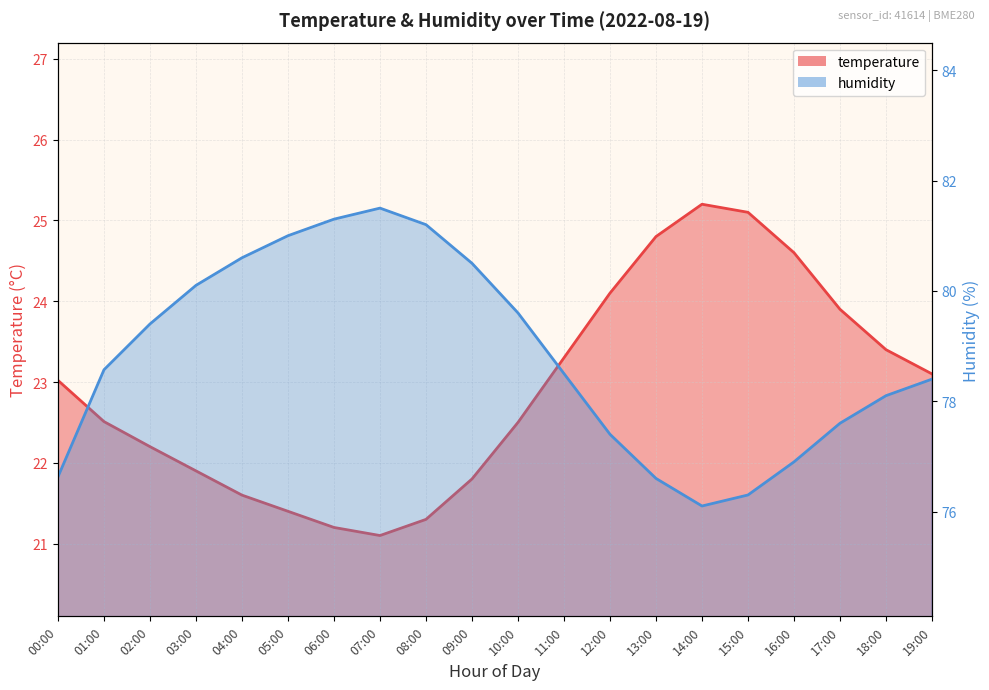

The value of temperature at 00:00 is 23.0. True or false?

True